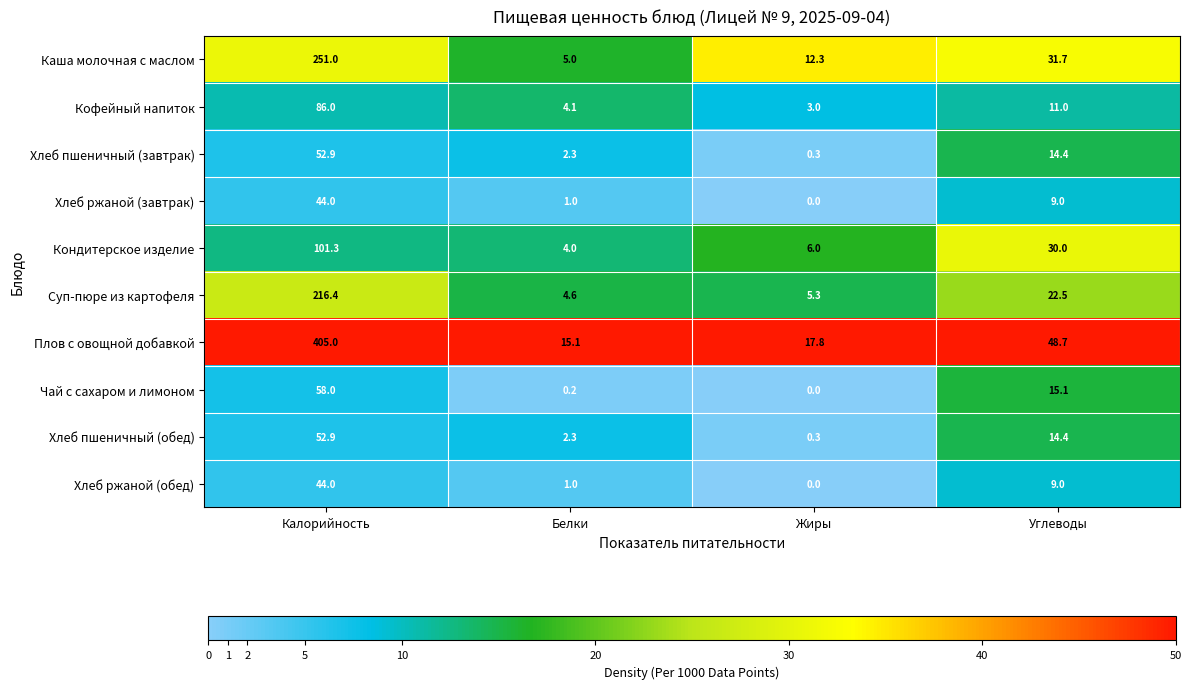

At which label is Хлеб пшеничный (обед) closest to 26?

Углеводы